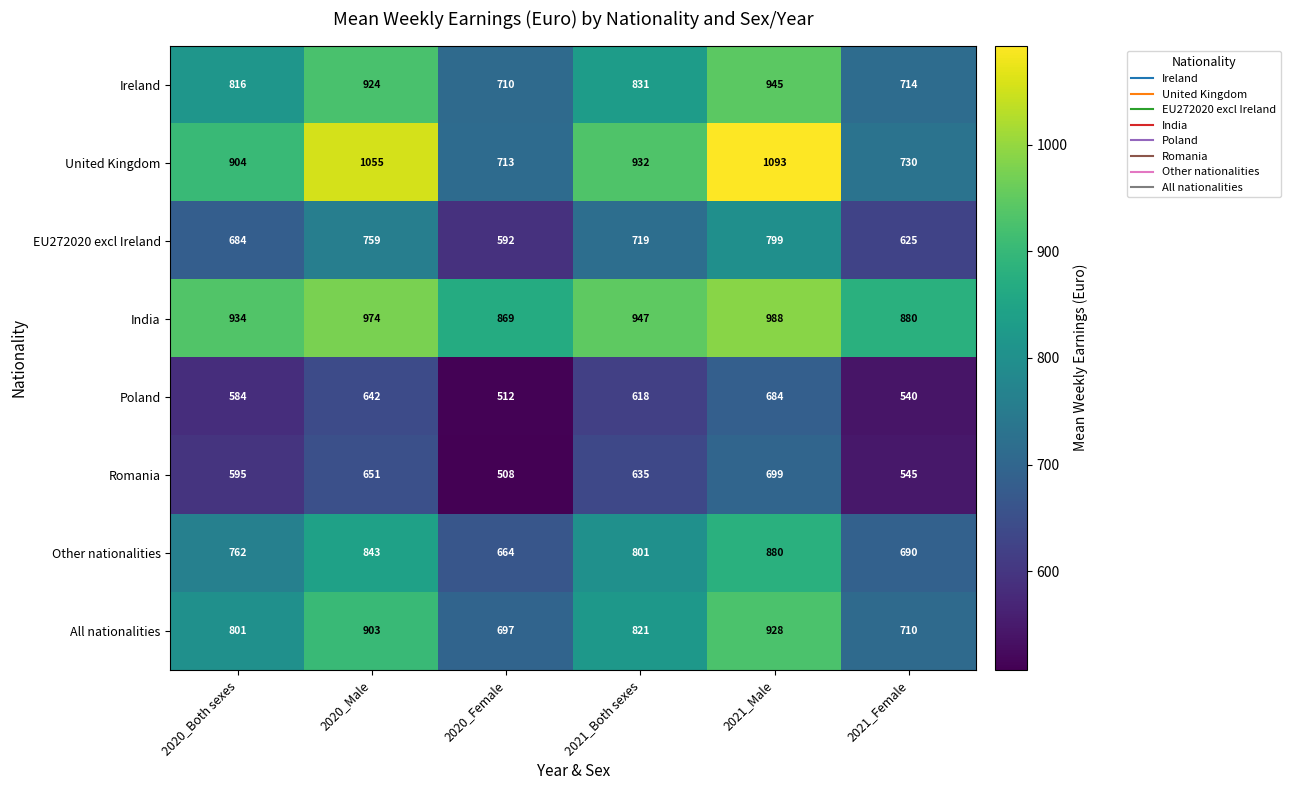

At which category is the sum across all series the highest?

2021_Male